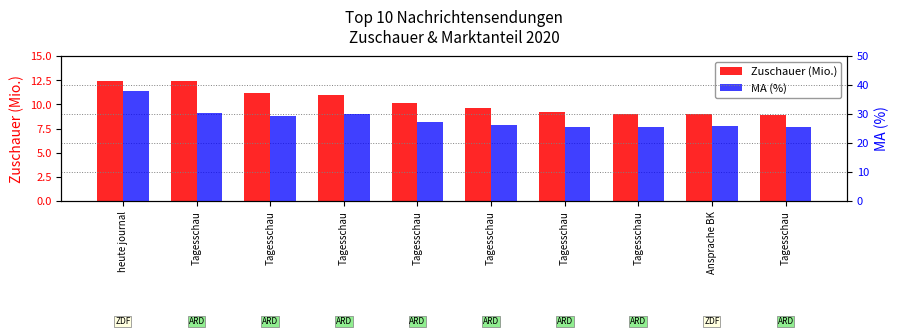

What is the difference between the maximum and minimum values in the Zuschauer (Mio.) series?

3.5